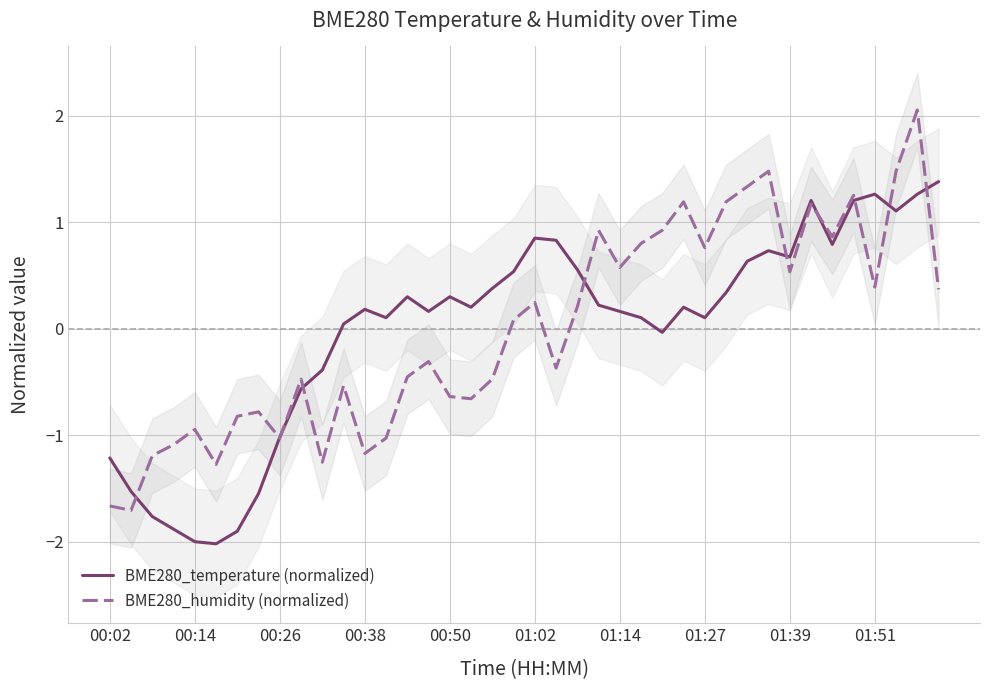

How many values in BME280_humidity (normalized) are below zero?

20